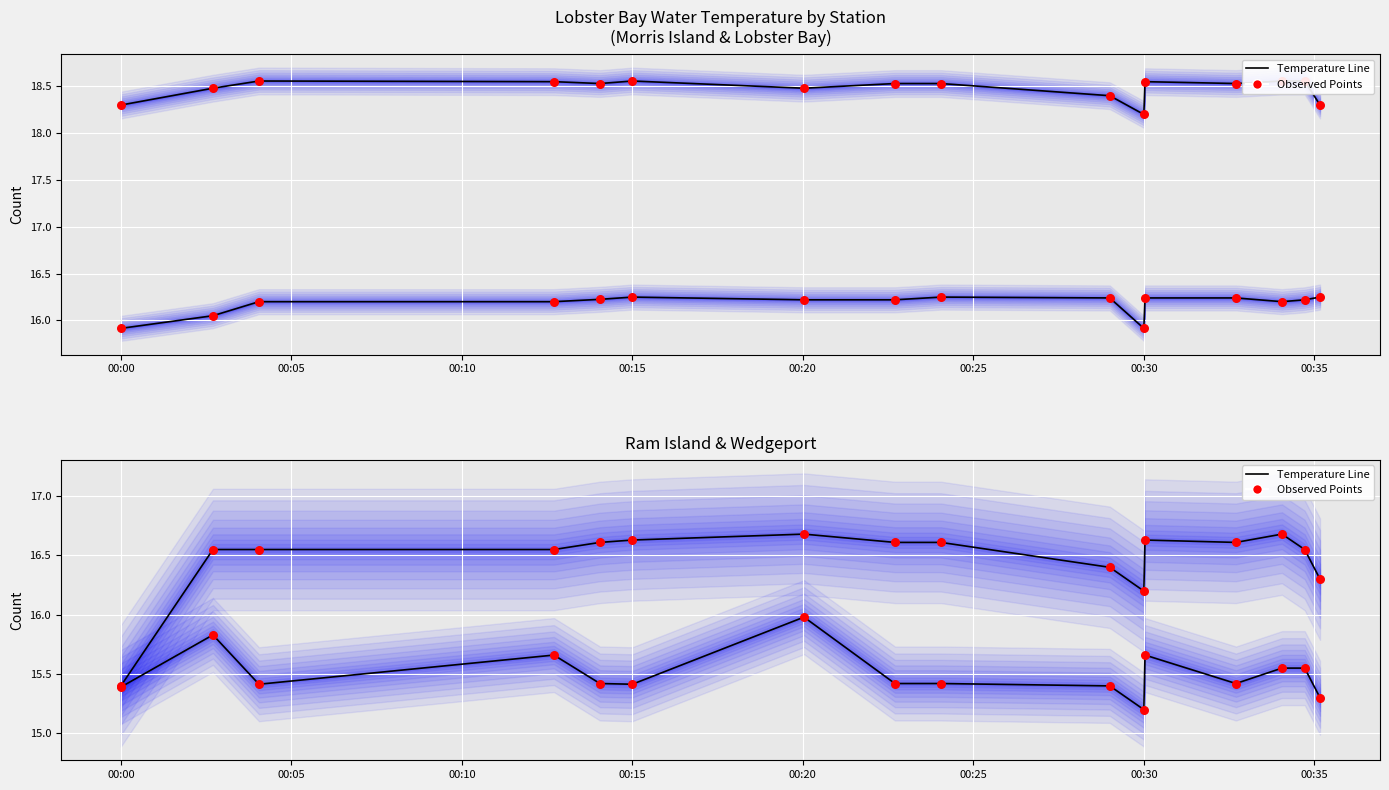

At which category is the sum across all series the highest?

2020-08-29T00:20:02